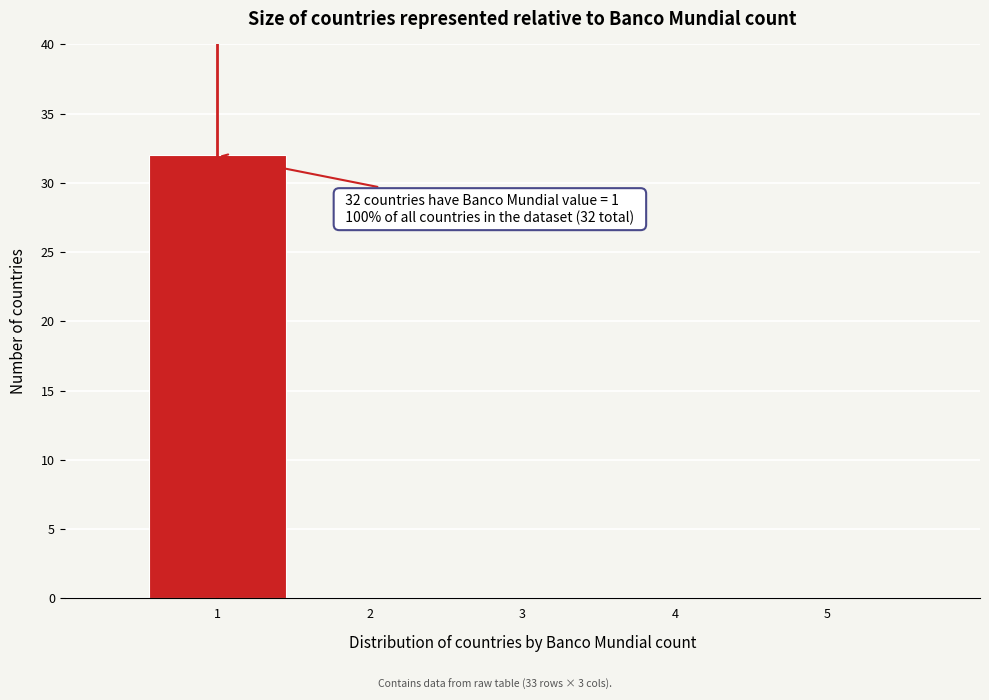

Over which range of the x-axis is the bar tallest?

0.5 to 1.5